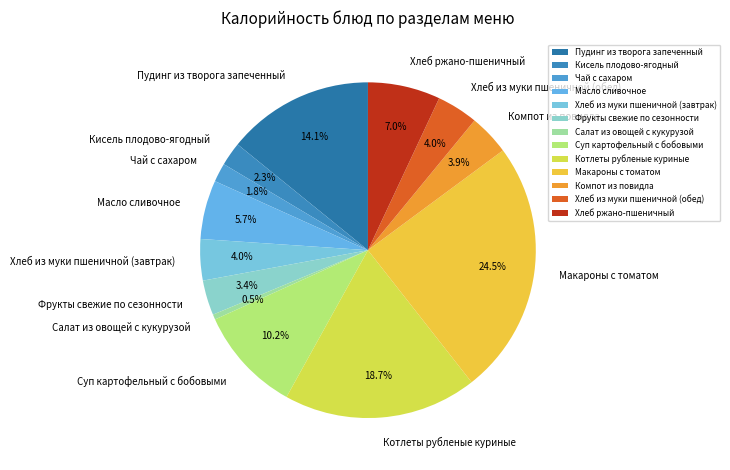

How many slices are in this pie chart?

13